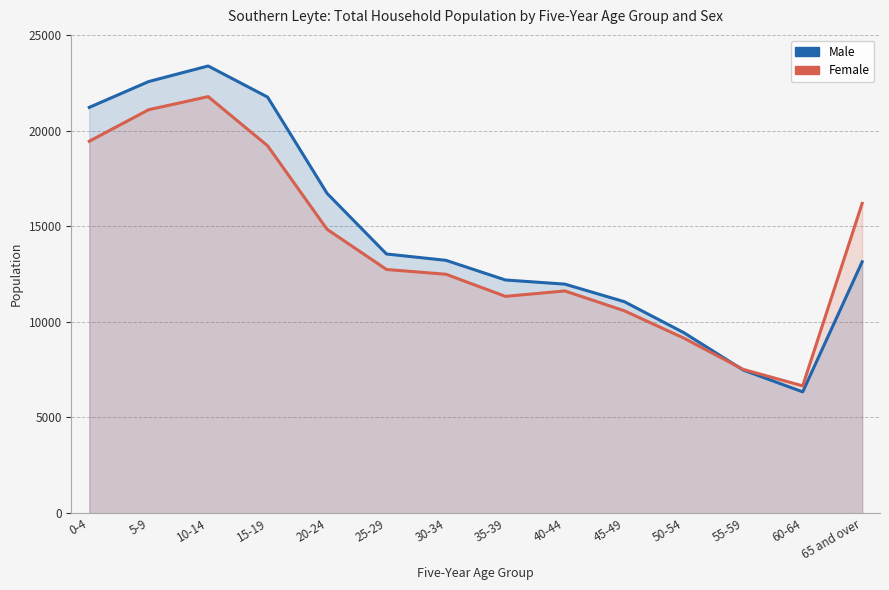

Reading right to left, transcribe all the data shown in this chart.

Male: 65 and over=13138	60-64=6339	55-59=7480	50-54=9434	45-49=11053	40-44=11971	35-39=12188	30-34=13215	25-29=13546	20-24=16716	15-19=21748	10-14=23375	5-9=22561	0-4=21210
Female: 65 and over=16193	60-64=6652	55-59=7514	50-54=9151	45-49=10578	40-44=11615	35-39=11332	30-34=12488	25-29=12737	20-24=14837	15-19=19203	10-14=21773	5-9=21089	0-4=19441